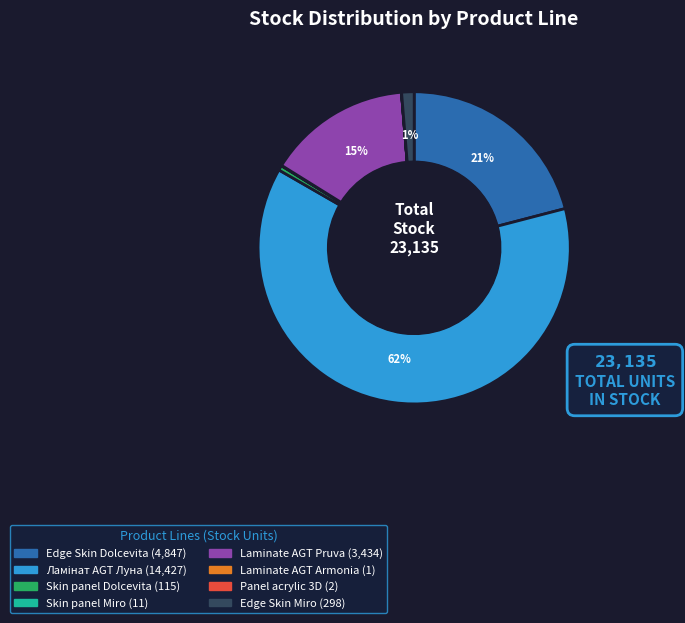

Does any single category account for the majority?

Yes